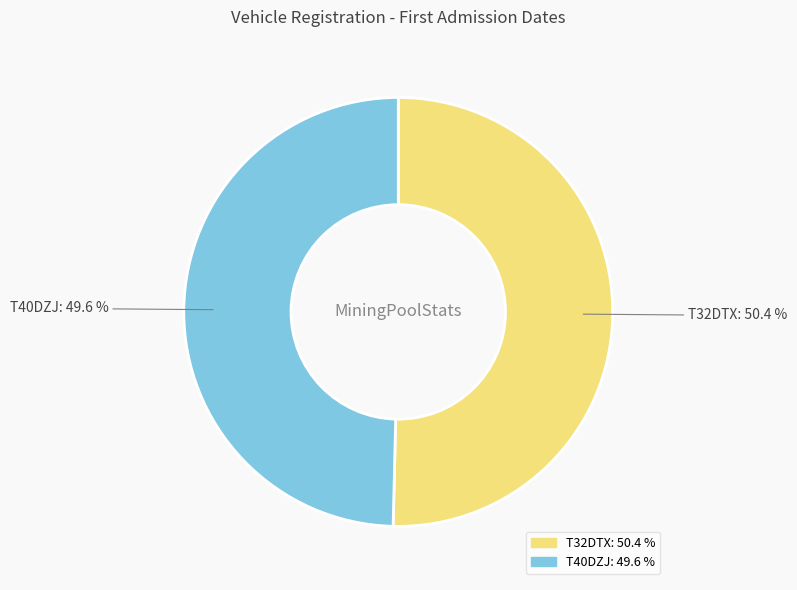

Is there a majority slice in this chart?

Yes